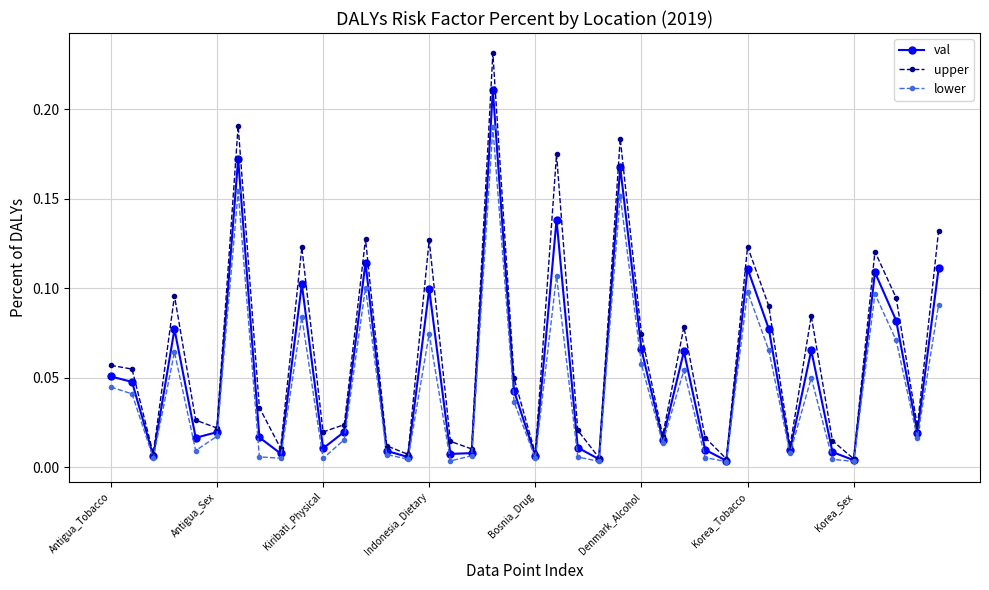

True or false: val has more than 1 points higher than both neighbors.

True